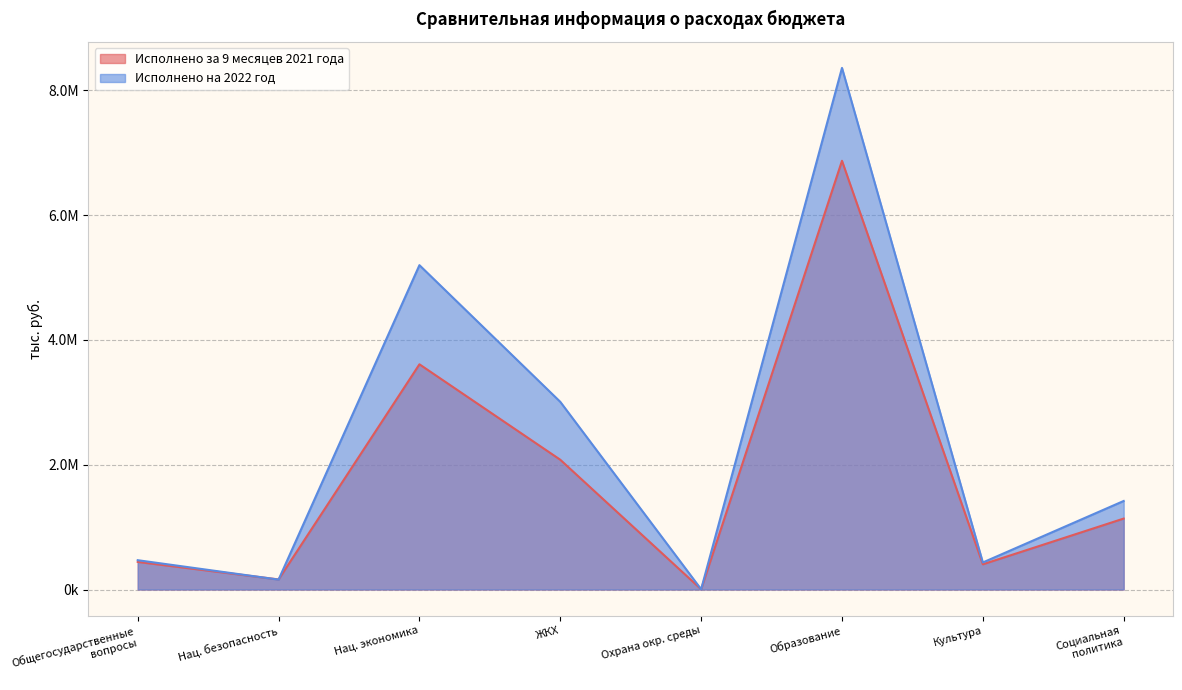

What are all the series names shown in the legend?

Исполнено за 9 месяцев 2021 года, Исполнено на 2022 год